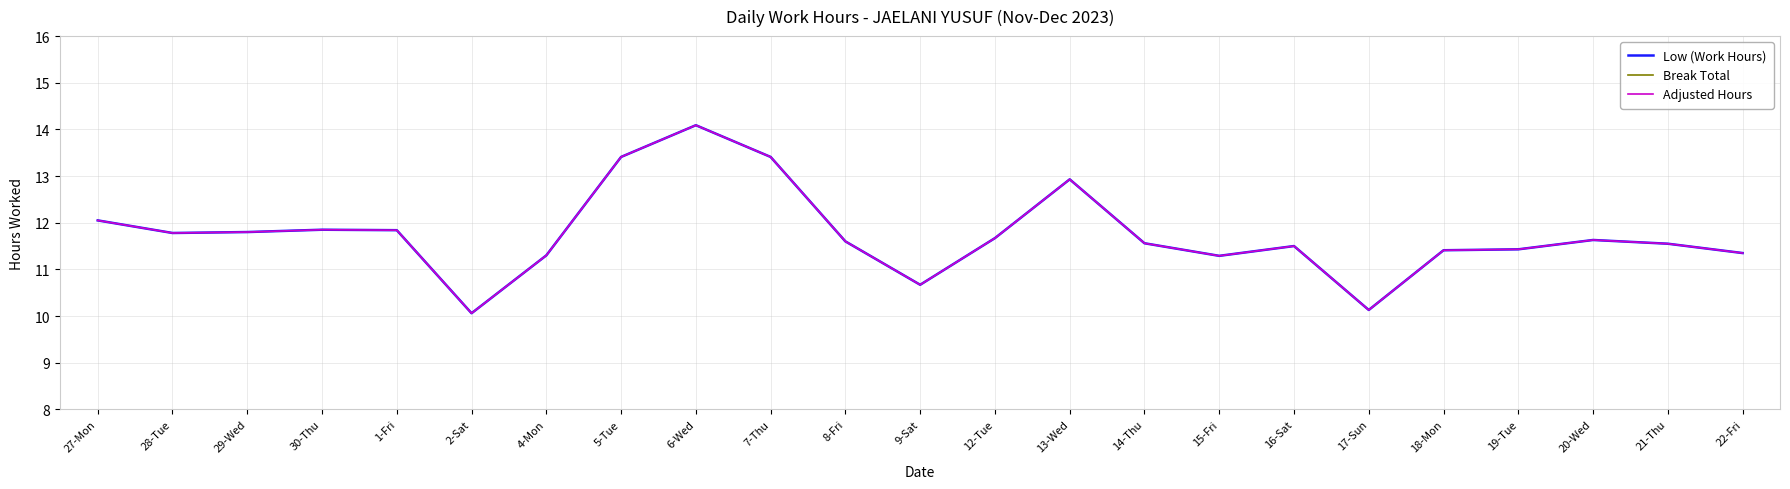

Which series has the largest range (max minus min)?

Low (Work Hours)